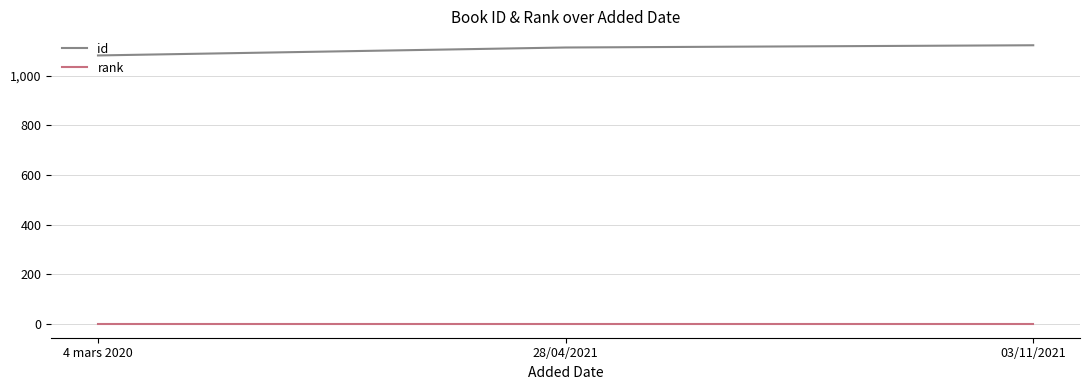

What is the average value of the rank series?

1